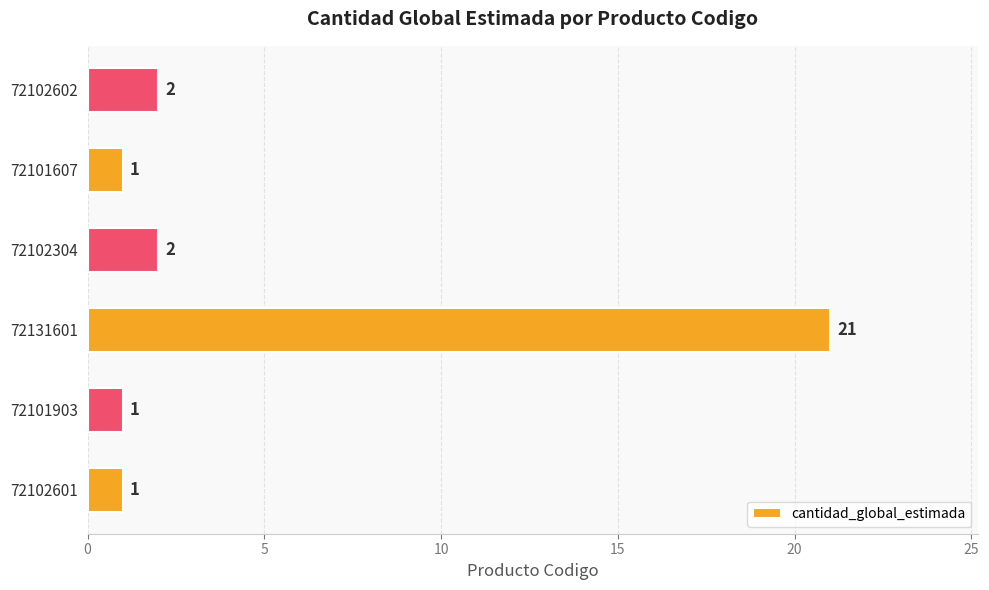

What is the difference between the maximum and minimum values?

20